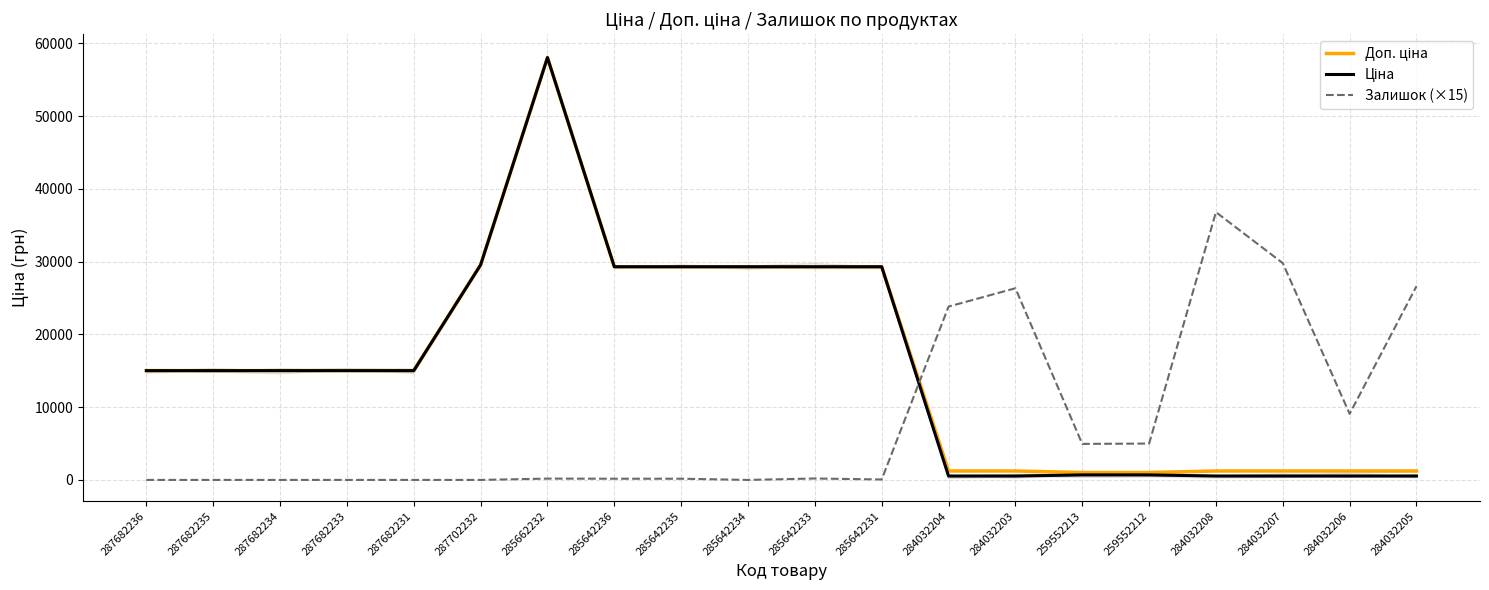

Reading right to left, transcribe all the data shown in this chart.

Доп. ціна: 284032205=1227.2	284032206=1227.2	284032207=1227.2	284032208=1227.2	259552212=1017.8	259552213=1017.8	284032203=1227.2	284032204=1227.2	285642231=29294.9	285642233=29294.9	285642234=29294.9	285642235=29294.9	285642236=29294.9	285662232=58037.0	287702232=29548.9	287682231=15019.2	287682233=15019.2	287682234=15019.2	287682235=15019.2	287682236=15019.2
Ціна: 284032205=535.4	284032206=535.4	284032207=535.4	284032208=535.4	259552212=689.1	259552213=689.1	284032203=535.4	284032204=535.4	285642231=29294.9	285642233=29294.9	285642234=29294.9	285642235=29294.9	285642236=29294.9	285662232=58037.0	287702232=29548.9	287682231=15019.2	287682233=15019.2	287682234=15019.2	287682235=15019.2	287682236=15019.2
Залишок (×15): 284032205=26625.0	284032206=9075.0	284032207=29790.0	284032208=36795.0	259552212=4995.0	259552213=4950.0	284032203=26340.0	284032204=23820.0	285642231=60.0	285642233=195.0	285642234=0.0	285642235=165.0	285642236=165.0	285662232=180.0	287702232=0.0	287682231=0.0	287682233=0.0	287682234=0.0	287682235=0.0	287682236=0.0